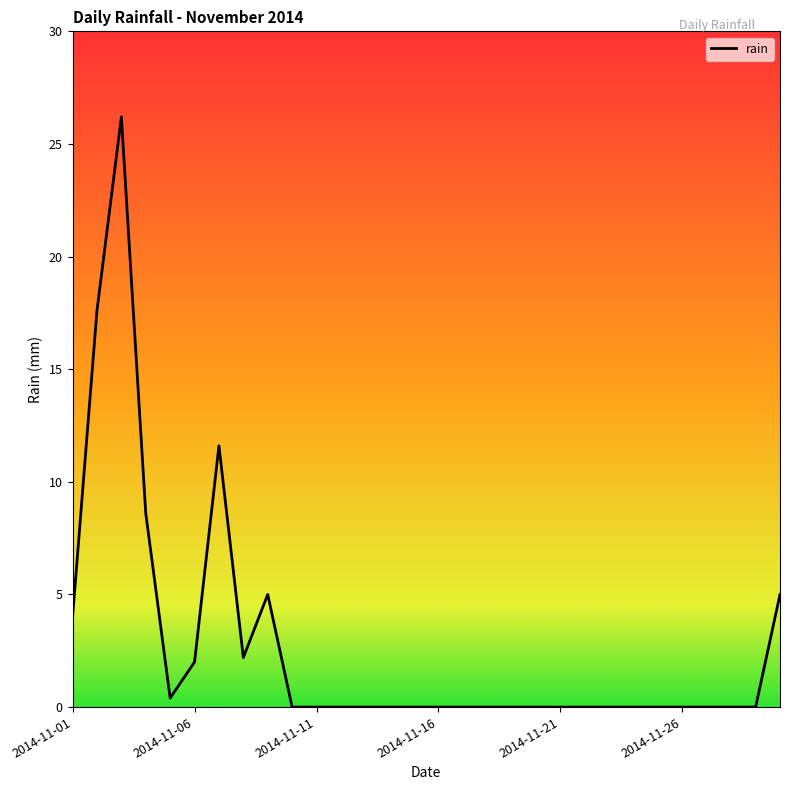

What is the difference between the maximum and minimum values?

26.2